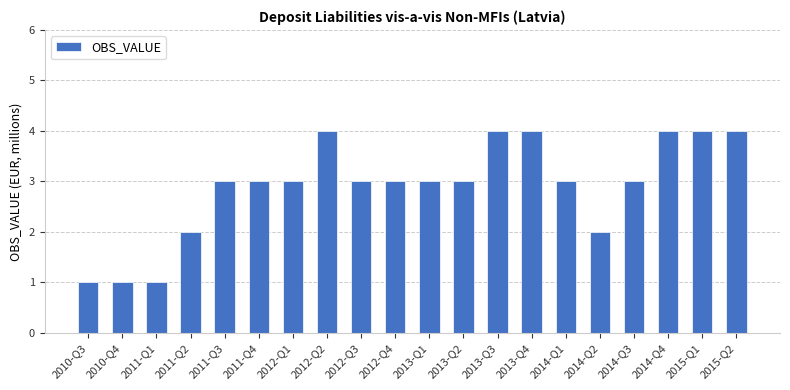

What is the label of the 1st bar from the left?

2010-Q3